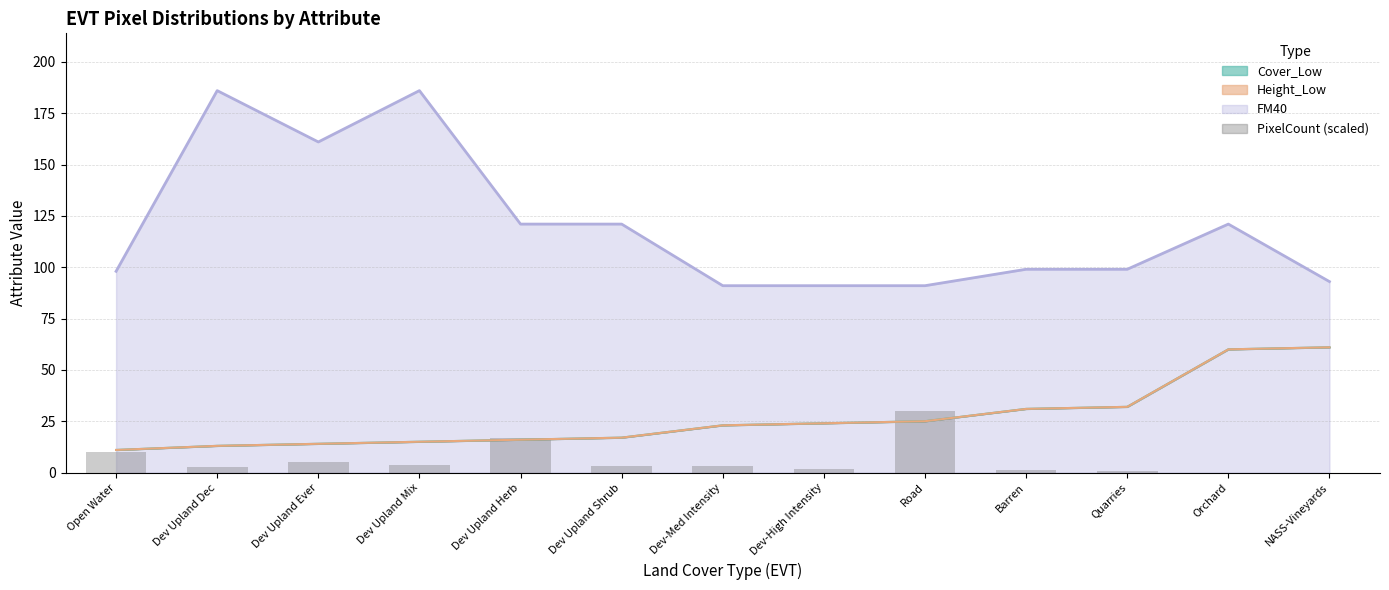

How many data points are above 3?

7